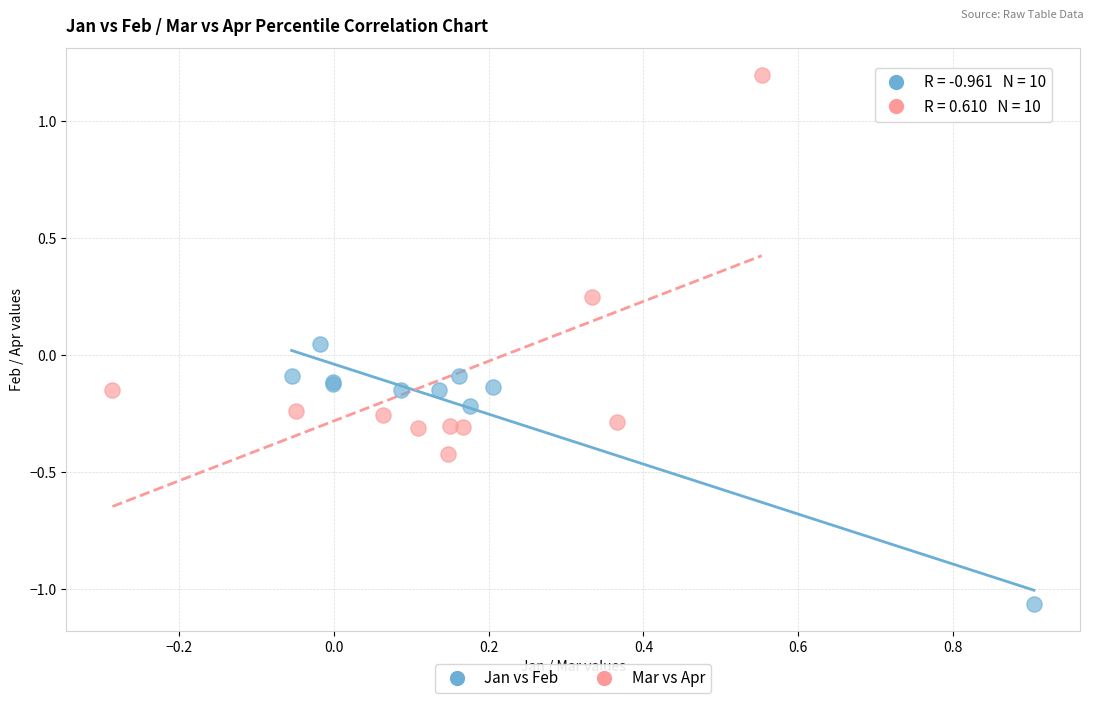

Which series contains the highest Y value?

Mar vs Apr